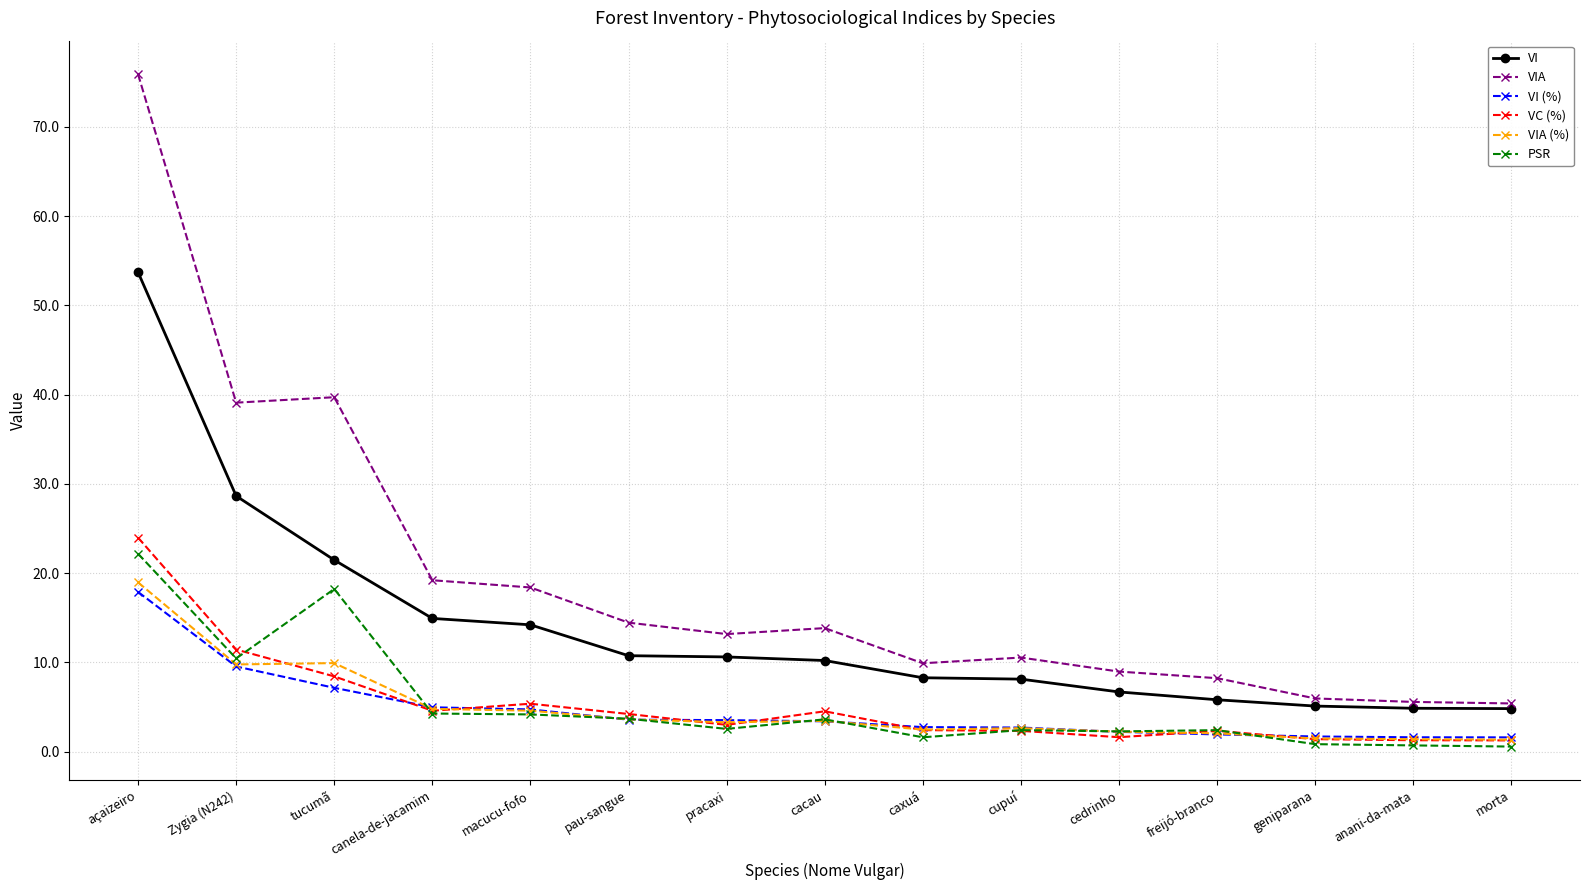

What is the maximum value for VI?

53.7